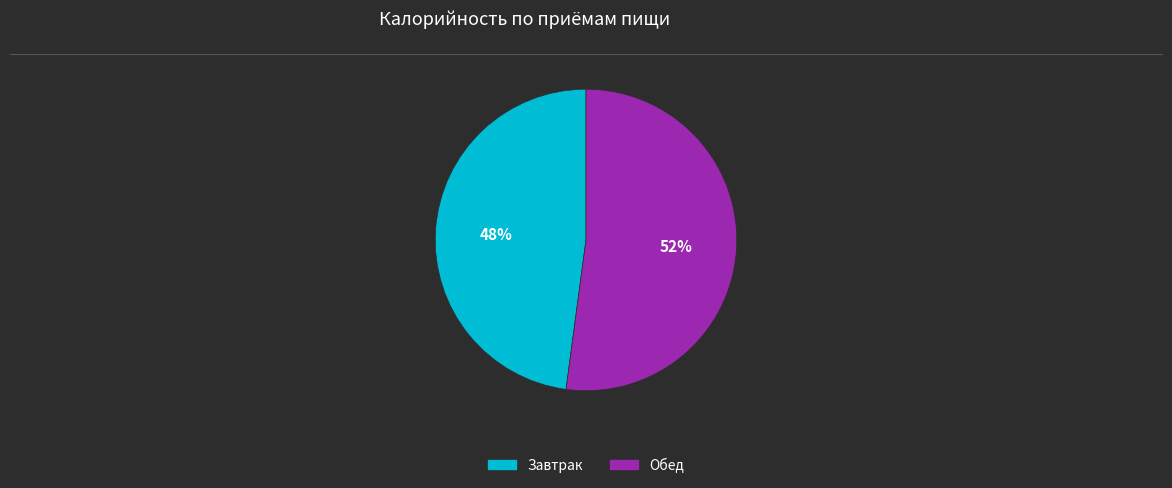

Count the number of slices in the pie.

2